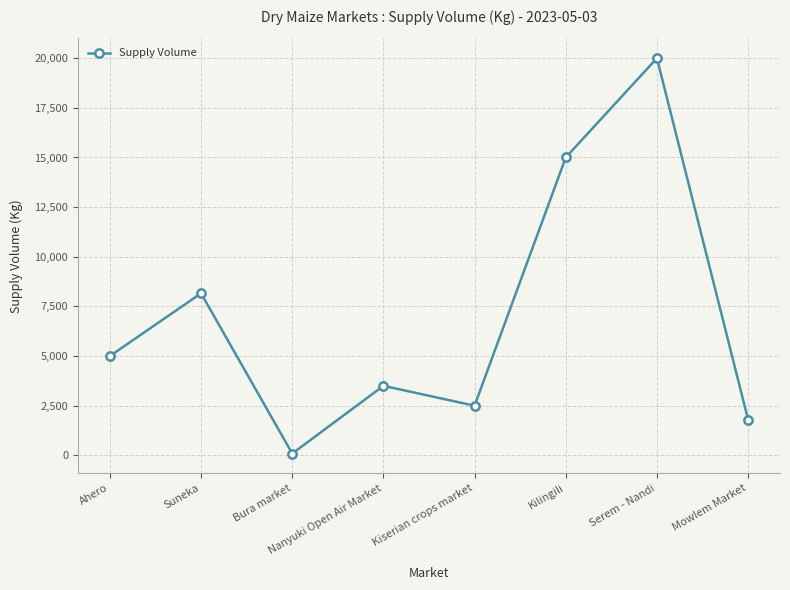

List the labels in order of value, smallest first.

Bura market, Mowlem Market, Kiserian crops market, Nanyuki Open Air Market, Ahero, Suneka, Kilingili, Serem - Nandi